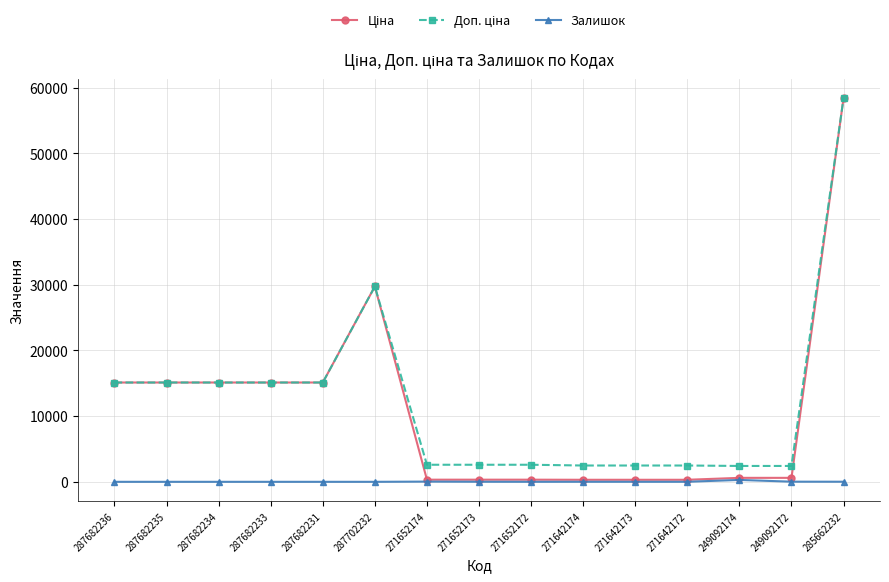

At which category is the sum across all series the highest?

285662232